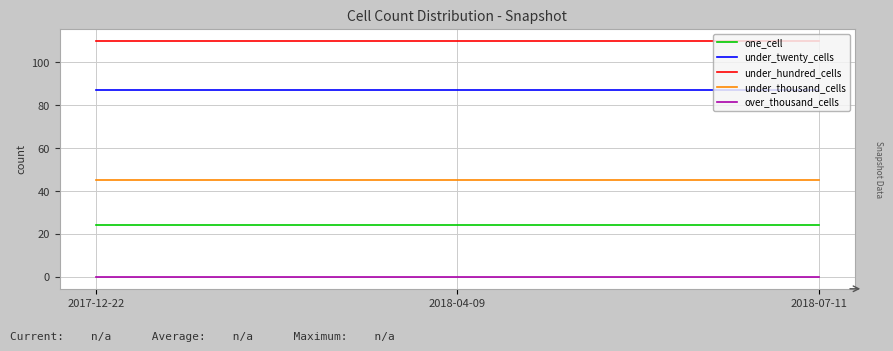

Is this an area chart (filled region under the line)?

No